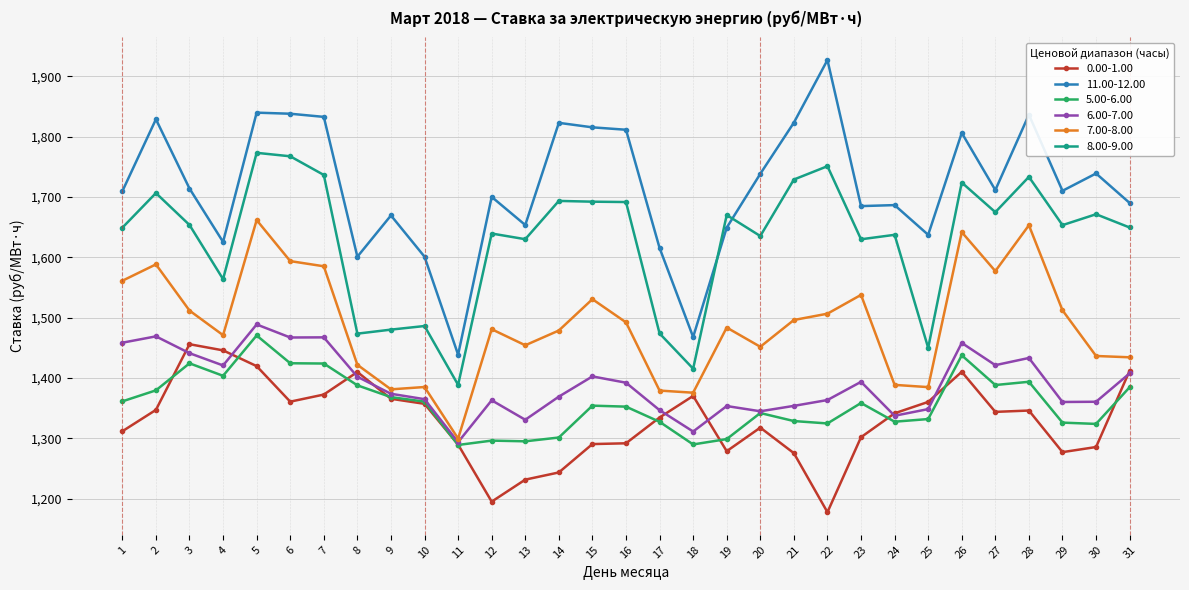

Rank the series by their maximum value, from lowest to highest.

0.00-1.00, 5.00-6.00, 6.00-7.00, 7.00-8.00, 8.00-9.00, 11.00-12.00